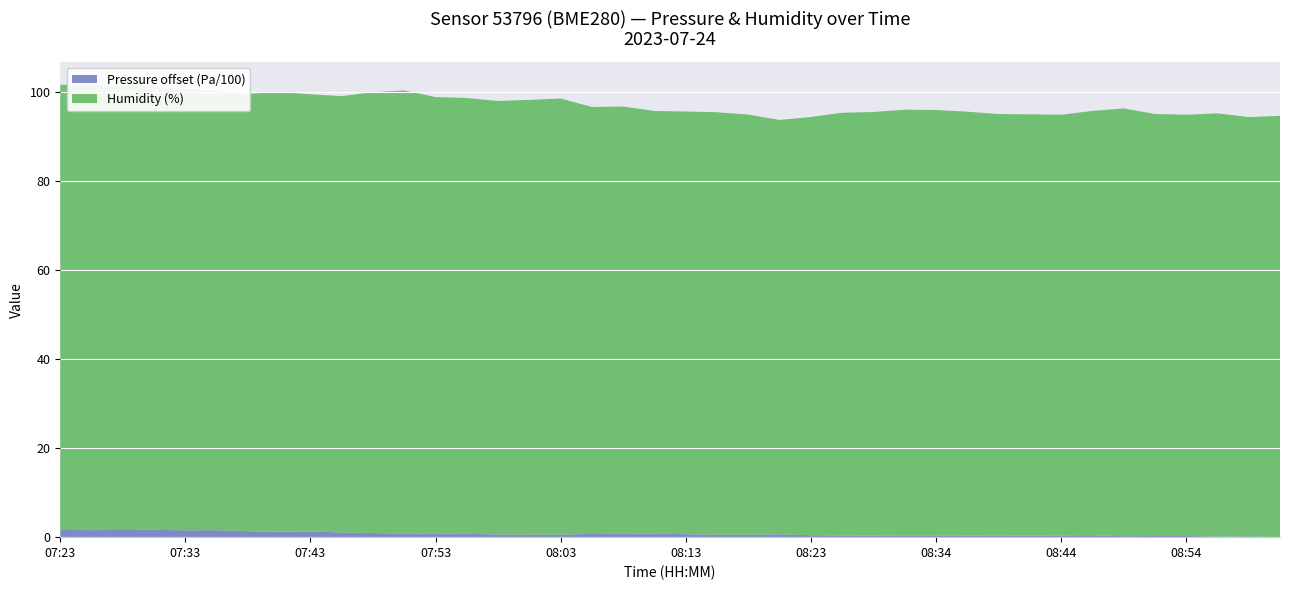

Reading right to left, what are all the values shown in this chart?

Pressure (Pa): 09:01=76169.2	08:59=76186.2	08:56=76179.9	08:54=76196.8	08:51=76194.7	08:49=76192.6	08:46=76211.7	08:44=76207.4	08:41=76203.2	08:39=76207.4	08:36=76203.2	08:34=76198.9	08:31=76198.9	08:28=76203.2	08:26=76207.4	08:23=76211.7	08:21=76232.8	08:18=76224.4	08:16=76226.5	08:13=76235.0	08:11=76249.8	08:08=76245.6	08:06=76241.3	08:03=76226.5	08:01=76228.6	07:58=76228.6	07:55=76245.6	07:53=76251.9	07:50=76245.6	07:48=76262.5	07:45=76275.2	07:43=76298.5	07:40=76292.2	07:38=76302.8	07:35=76326.1	07:33=76324.0	07:30=76332.4	07:28=76330.3	07:25=76328.2	07:23=76330.3
Humidity (%): 09:01=94.6	08:59=94.2	08:56=95.1	08:54=94.6	08:51=94.8	08:49=96.1	08:46=95.3	08:44=94.5	08:41=94.6	08:39=94.7	08:36=95.2	08:34=95.6	08:31=95.7	08:28=95.2	08:26=94.9	08:23=94.0	08:21=93.1	08:18=94.4	08:16=94.9	08:13=95.0	08:11=94.9	08:08=96.0	08:06=95.9	08:03=98.0	08:01=97.6	07:58=97.4	07:55=97.9	07:53=98.0	07:50=99.6	07:48=99.0	07:45=98.0	07:43=98.2	07:40=98.7	07:38=98.2	07:35=98.7	07:33=99.1	07:30=99.6	07:28=99.8	07:25=100.0	07:23=100.0